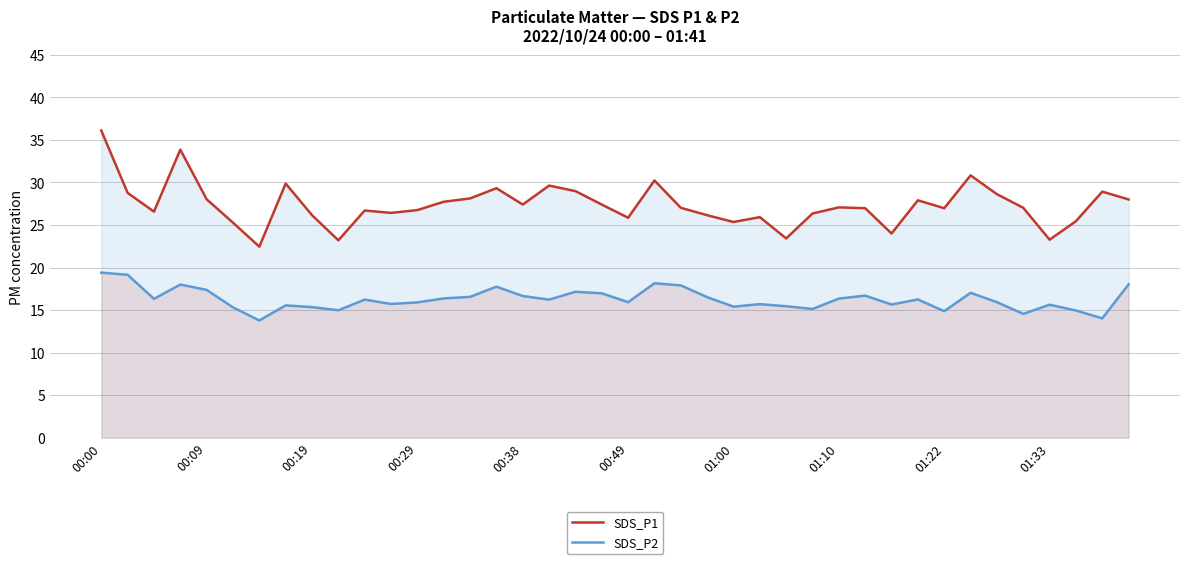

Rank the series by their average value, from lowest to highest.

SDS_P2, SDS_P1